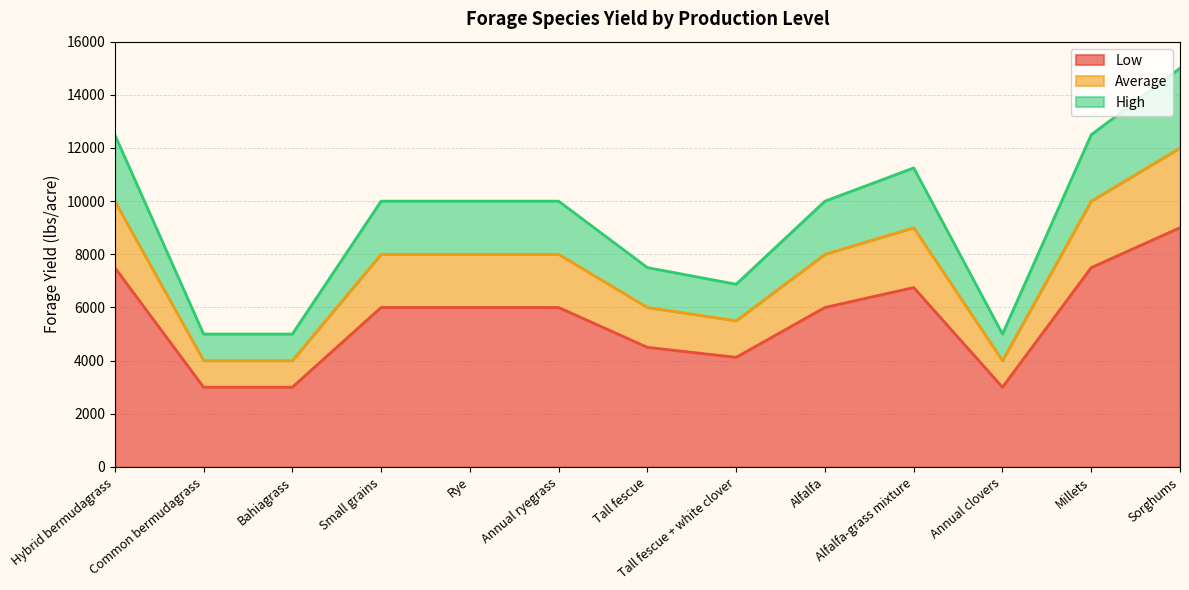

What is the value of the Average point at the 6th from the left?

8000